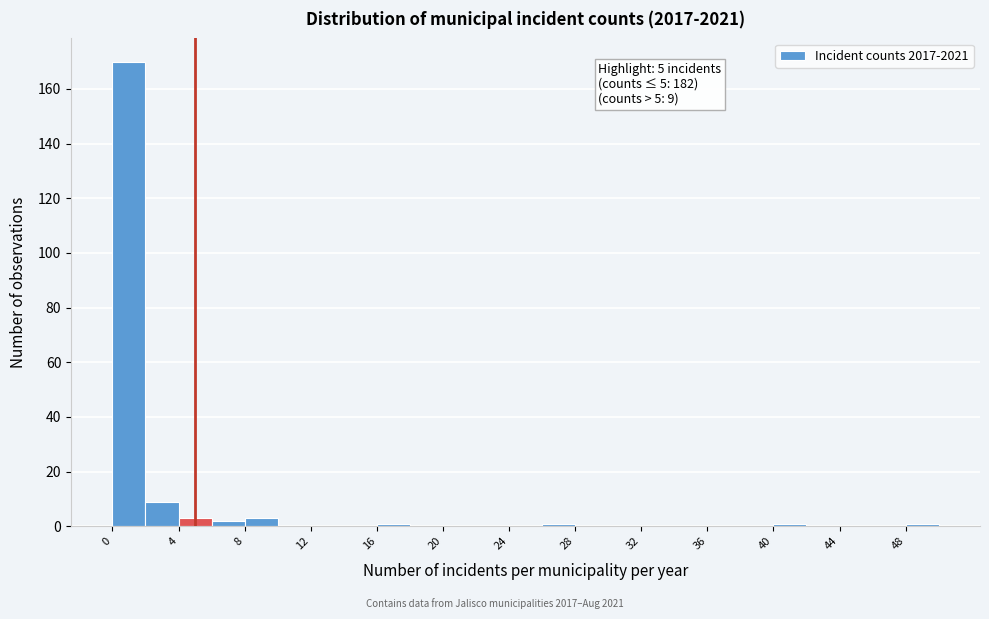

Over which range of the x-axis is the bar tallest?

0 to 2